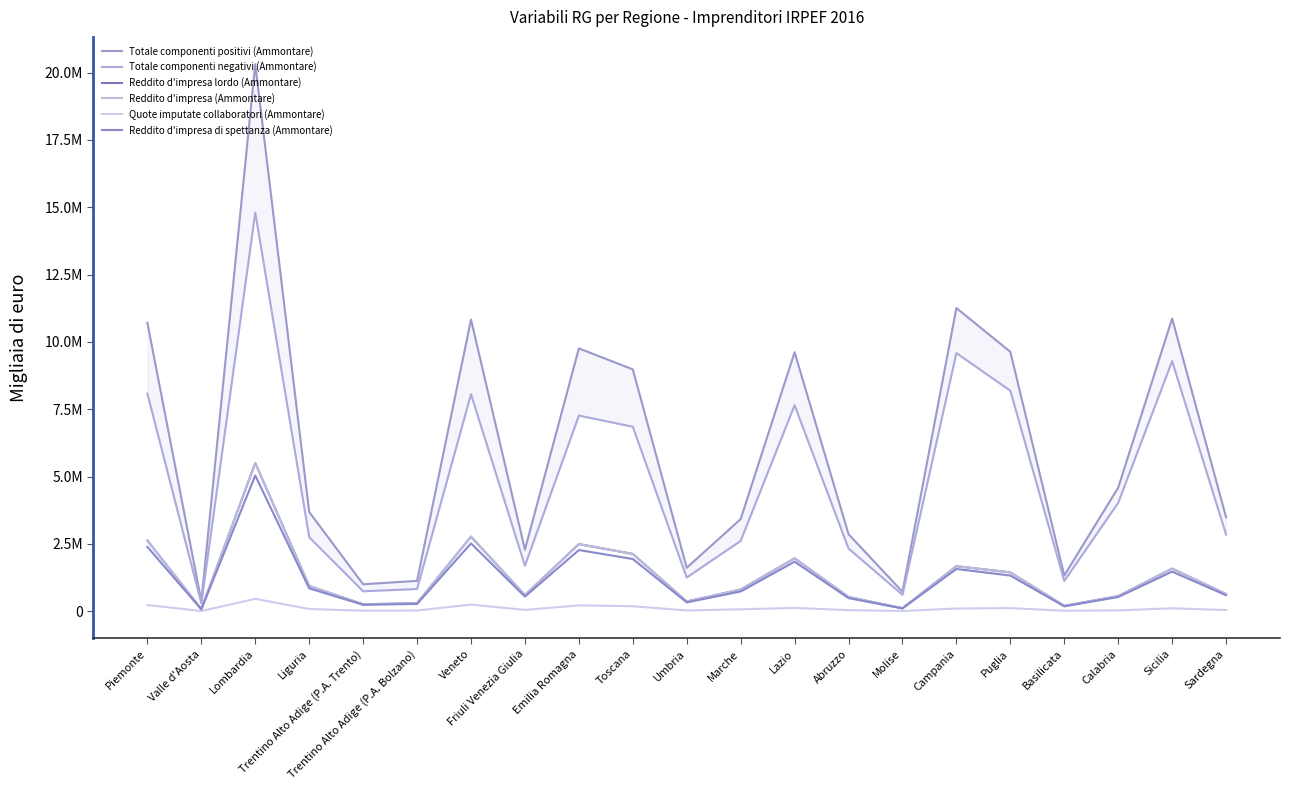

Which series has the largest total across all categories?

Totale componenti positivi (Ammontare)